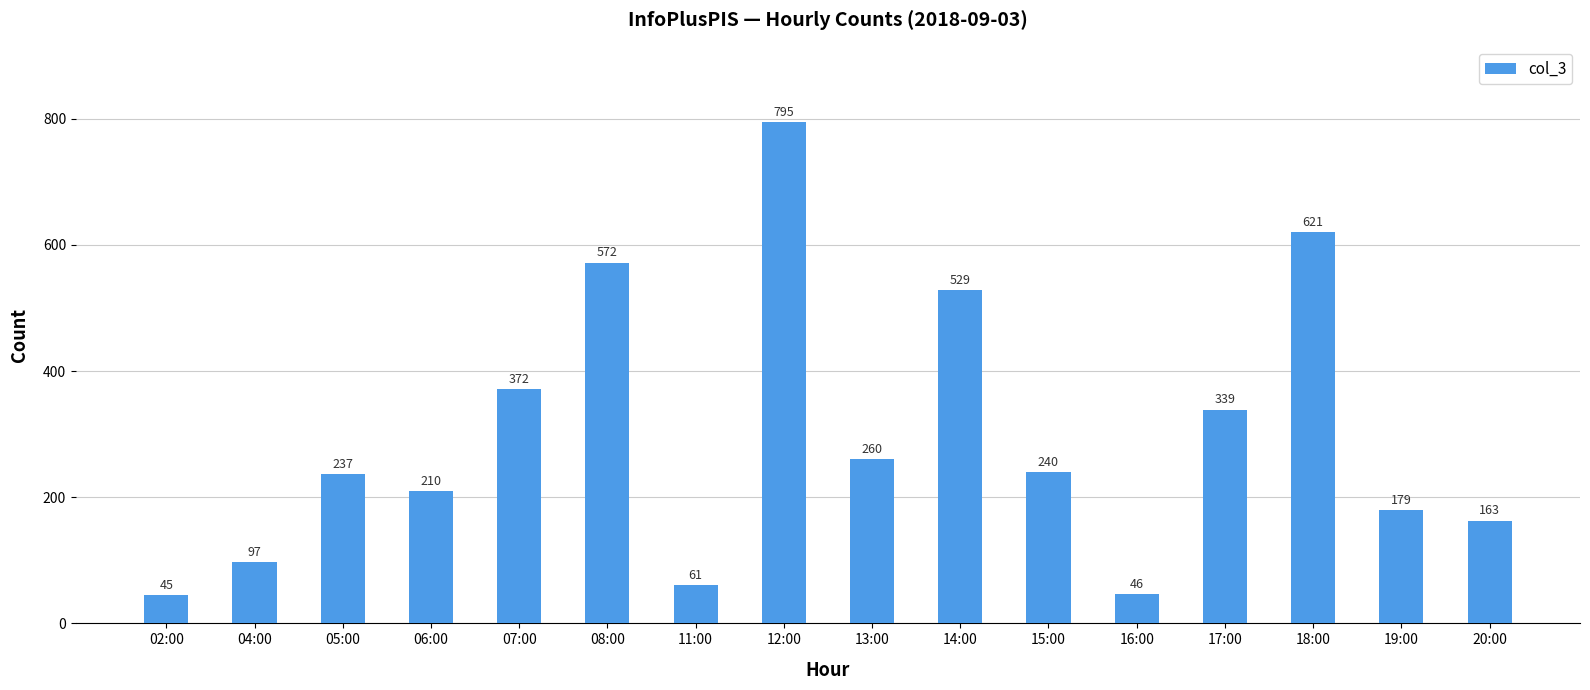

The value at 14:00 is 804. True or false?

False